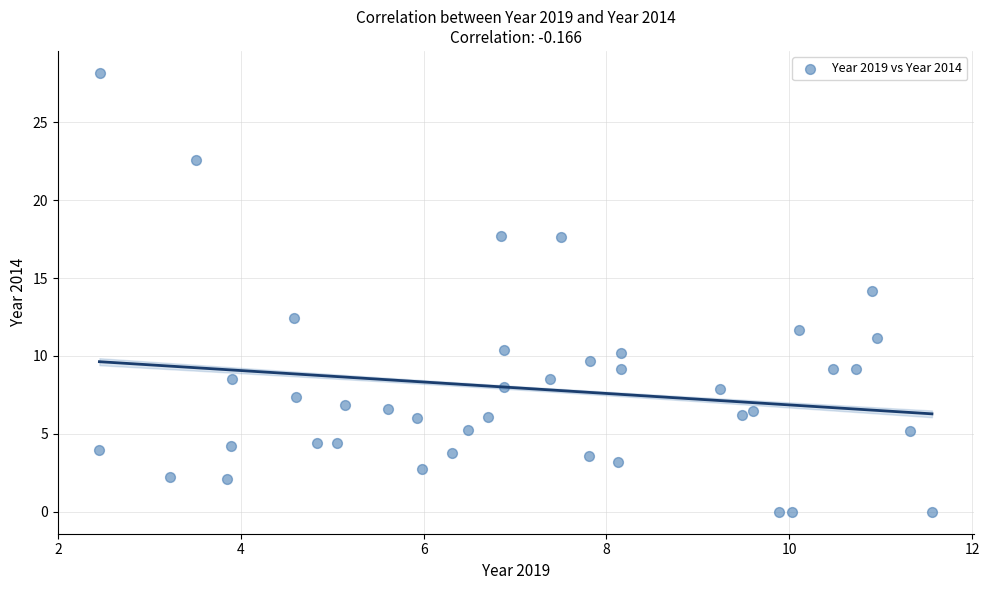

What is the range of X values (max minus min)?

9.1